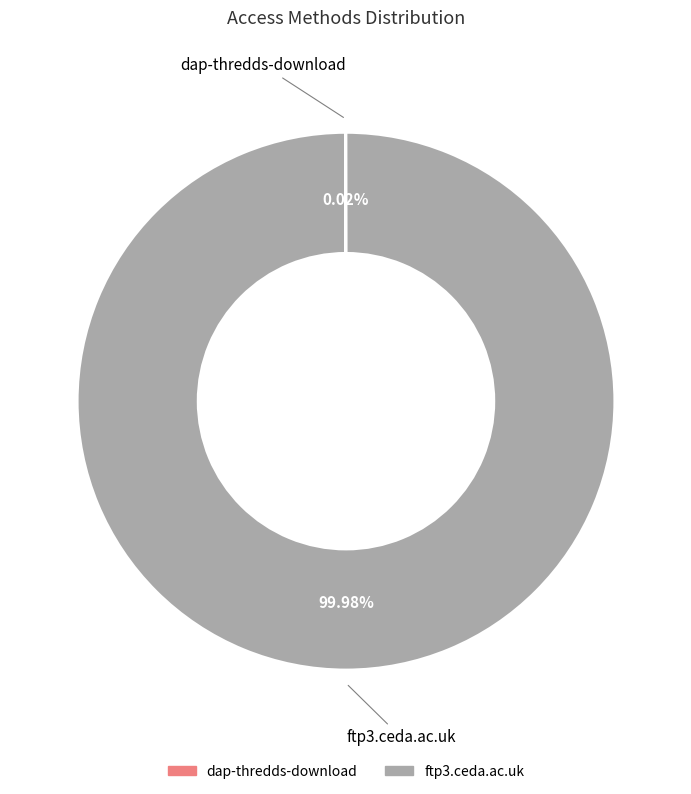

Which slice is the largest?

ftp3.ceda.ac.uk